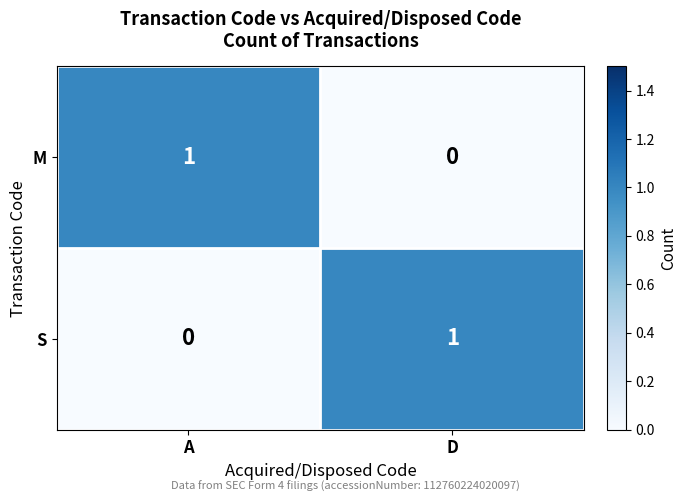

Rank the categories by M value from lowest to highest.

D, A